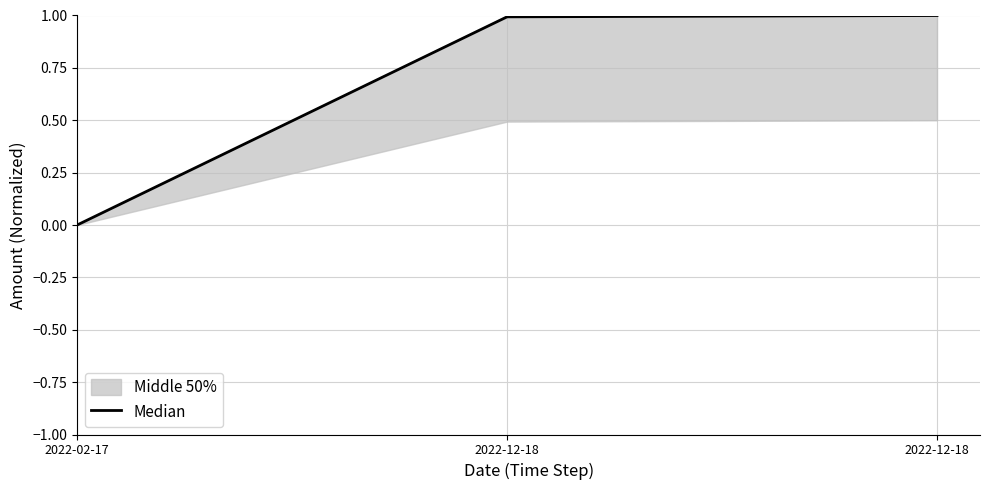

Reading left to right, what are all the values shown in this chart?

2022-02-17=0.0	2022-12-18=1.0	2022-12-18=1.0